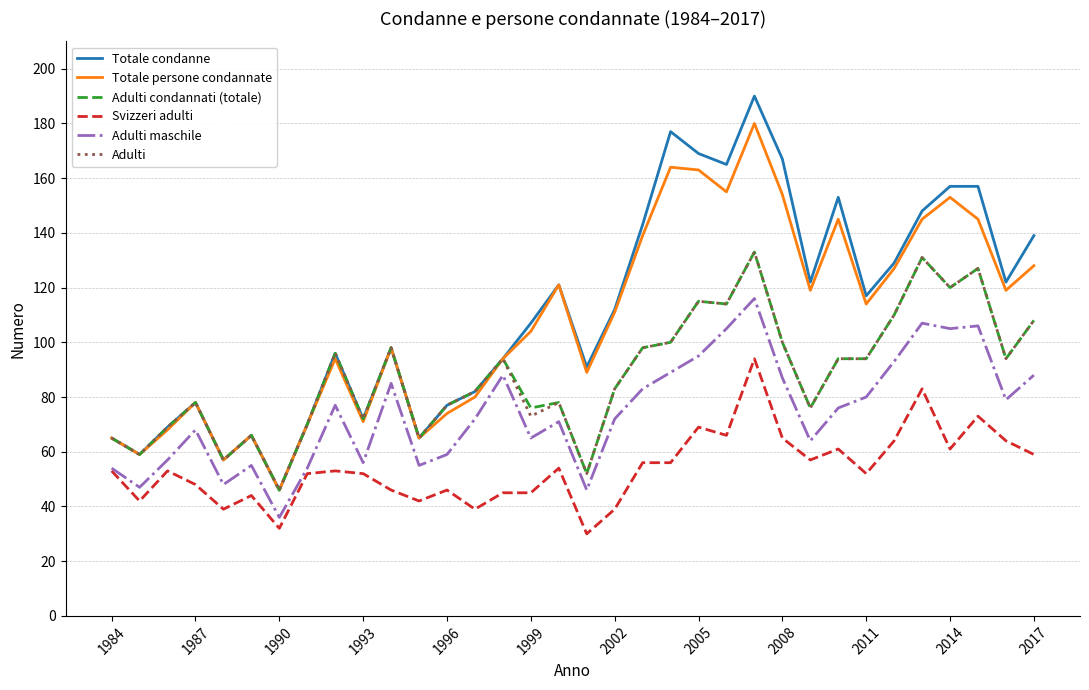

Which series has the largest range (max minus min)?

Totale condanne